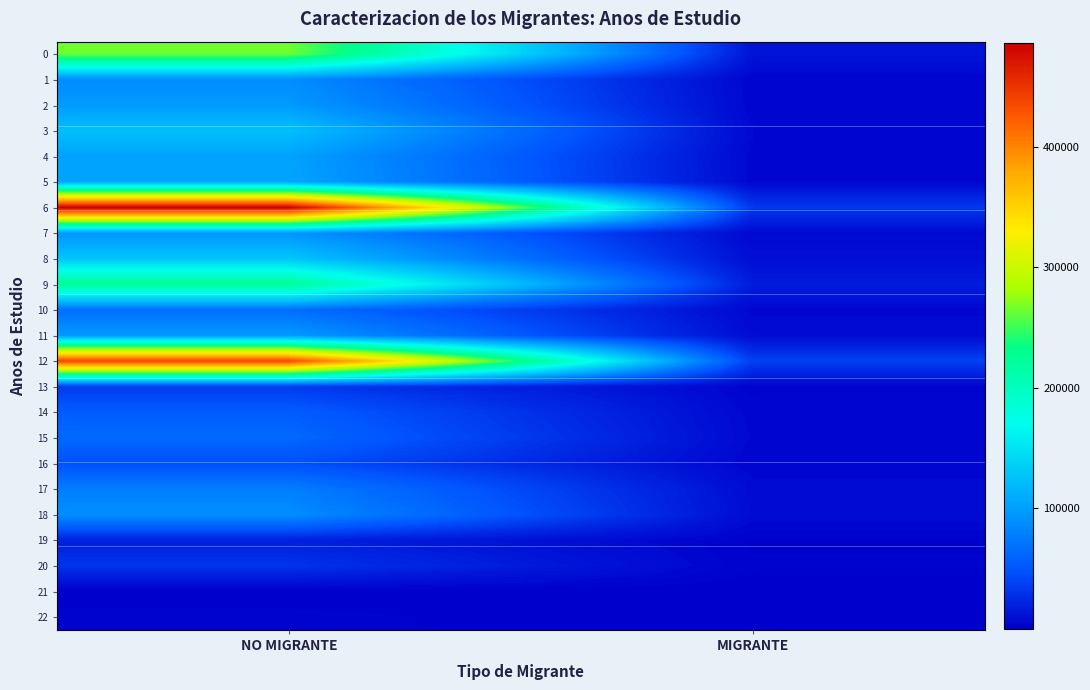

Reading left to right, extract all data points from this chart.

0: NO MIGRANTE=265461	MIGRANTE=12124
1: NO MIGRANTE=87699	MIGRANTE=3929
2: NO MIGRANTE=96840	MIGRANTE=4363
3: NO MIGRANTE=124079	MIGRANTE=5653
4: NO MIGRANTE=102514	MIGRANTE=4773
5: NO MIGRANTE=104660	MIGRANTE=4892
6: NO MIGRANTE=486439	MIGRANTE=33281
7: NO MIGRANTE=93455	MIGRANTE=5583
8: NO MIGRANTE=128470	MIGRANTE=8589
9: NO MIGRANTE=225140	MIGRANTE=17307
10: NO MIGRANTE=66913	MIGRANTE=5084
11: NO MIGRANTE=97272	MIGRANTE=7542
12: NO MIGRANTE=438775	MIGRANTE=37944
13: NO MIGRANTE=33782	MIGRANTE=3048
14: NO MIGRANTE=55033	MIGRANTE=4717
15: NO MIGRANTE=63009	MIGRANTE=5419
16: NO MIGRANTE=46463	MIGRANTE=4035
17: NO MIGRANTE=78172	MIGRANTE=6726
18: NO MIGRANTE=89153	MIGRANTE=7229
19: NO MIGRANTE=19047	MIGRANTE=1641
20: NO MIGRANTE=30432	MIGRANTE=2192
21: NO MIGRANTE=408	MIGRANTE=26
22: NO MIGRANTE=2609	MIGRANTE=179